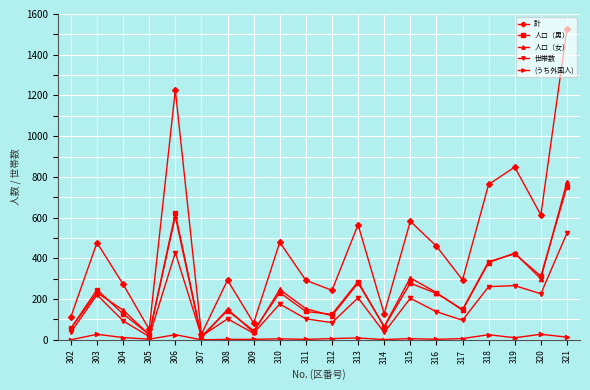

Between 309 and 318, which series saw the biggest shift?

計